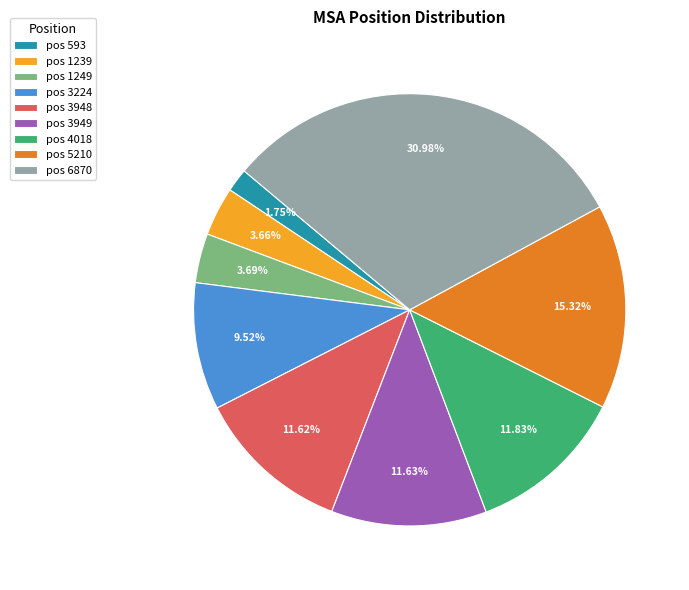

What is the largest slice in the pie chart?

pos 6870